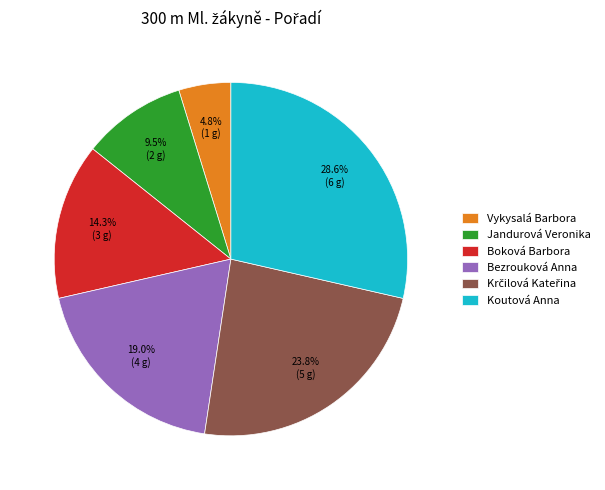

Is it true that Bezrouková Anna is 19% of the pie?

True